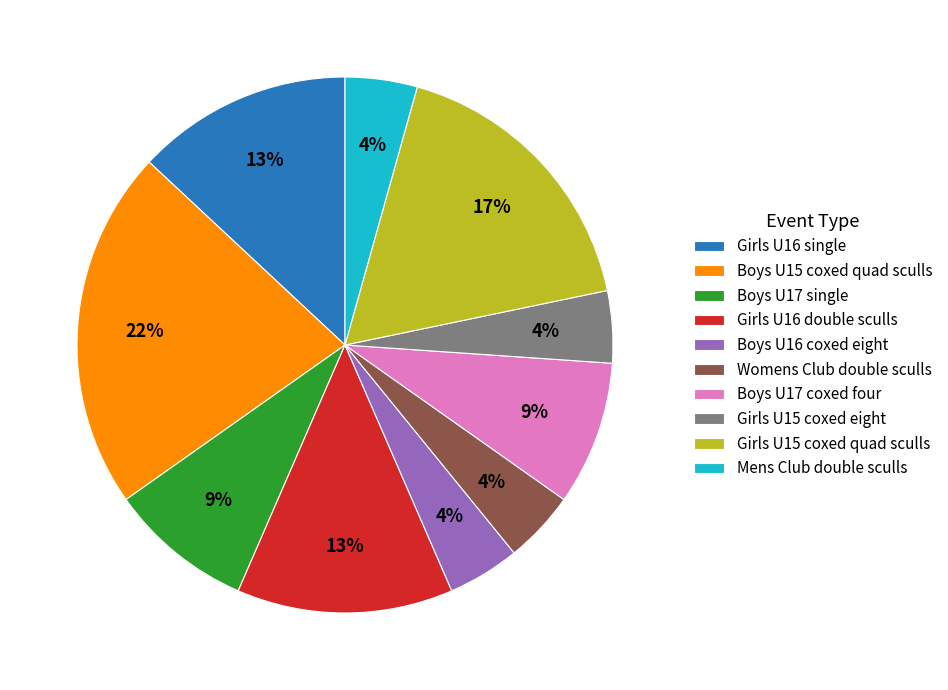

How many segments does this pie chart have?

10